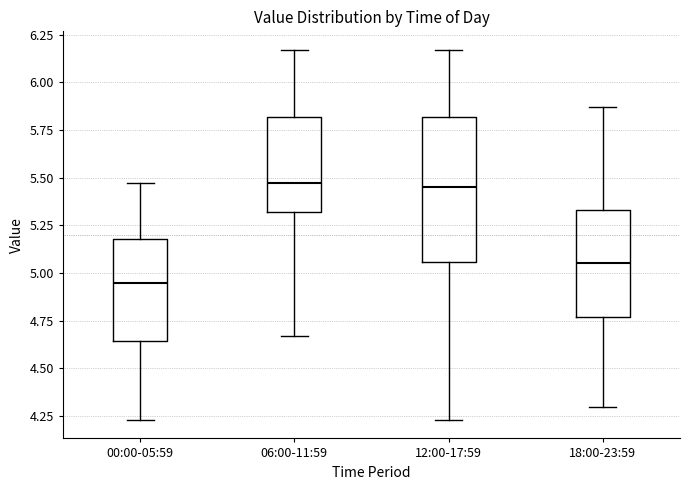

Reading left to right, transcribe this box plot: for each box, give where its median line is, the range the box spans, and where its two whiskers end, as read against the y-axis. The values are not printed on the chart, so give them approximately, as read against the axis.

00:00-05:59: median 4.95, box 4.65 to 5.20, whiskers 4.25 to 5.45
06:00-11:59: median 5.45, box 5.30 to 5.80, whiskers 4.65 to 6.15
12:00-17:59: median 5.45, box 5.05 to 5.80, whiskers 4.25 to 6.15
18:00-23:59: median 5.05, box 4.75 to 5.35, whiskers 4.30 to 5.85